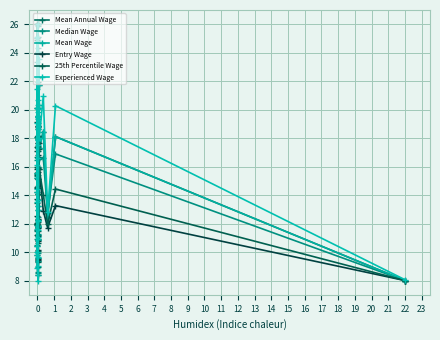

True or false: Median Wage and Mean Wage intersect in this chart.

True